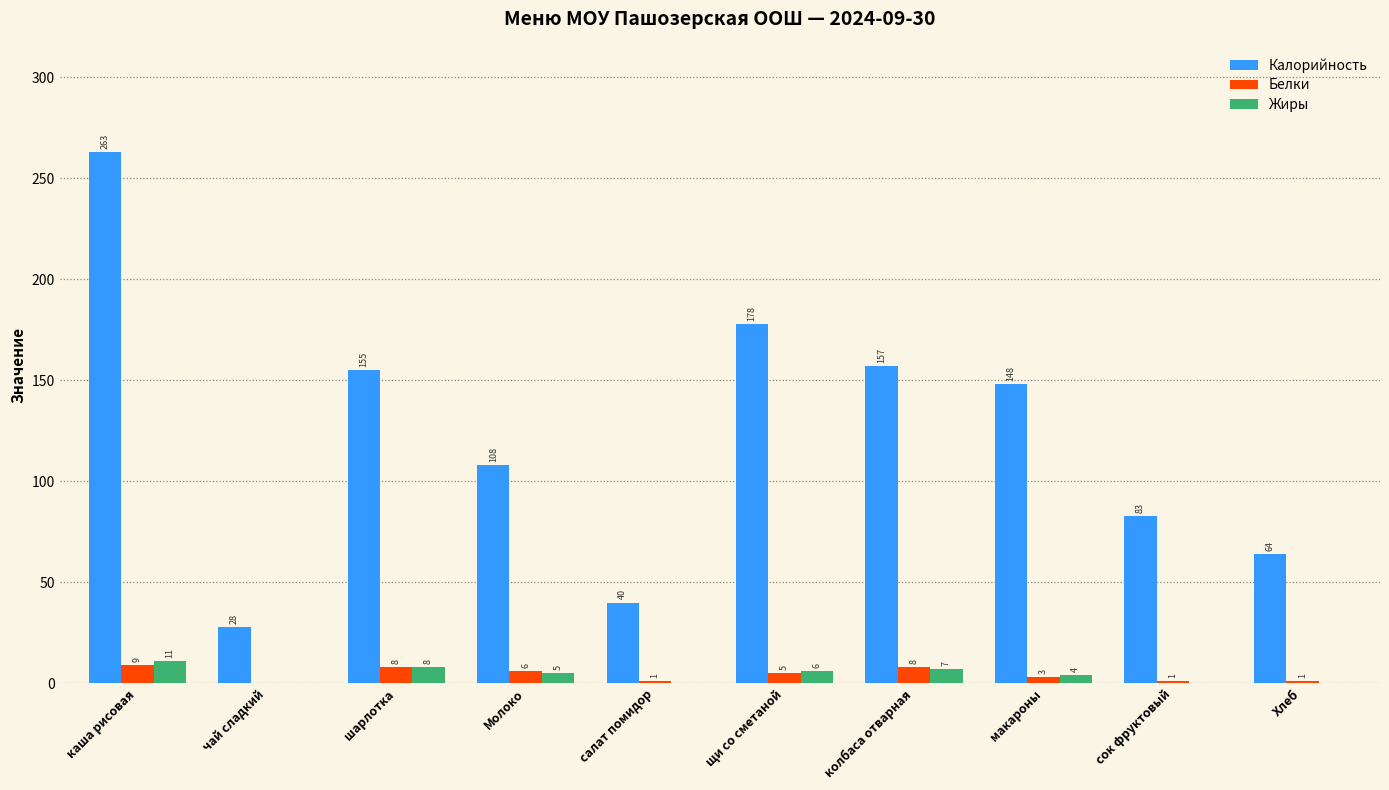

The value of Жиры at салат помидор is 0. True or false?

True